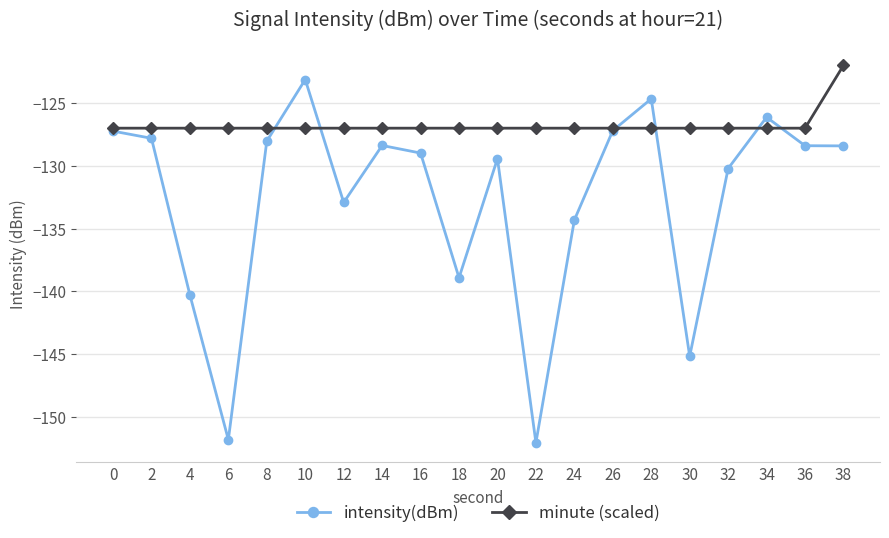

What is the sum of the intensity(dBm) values at 0 and 6?

-279.0